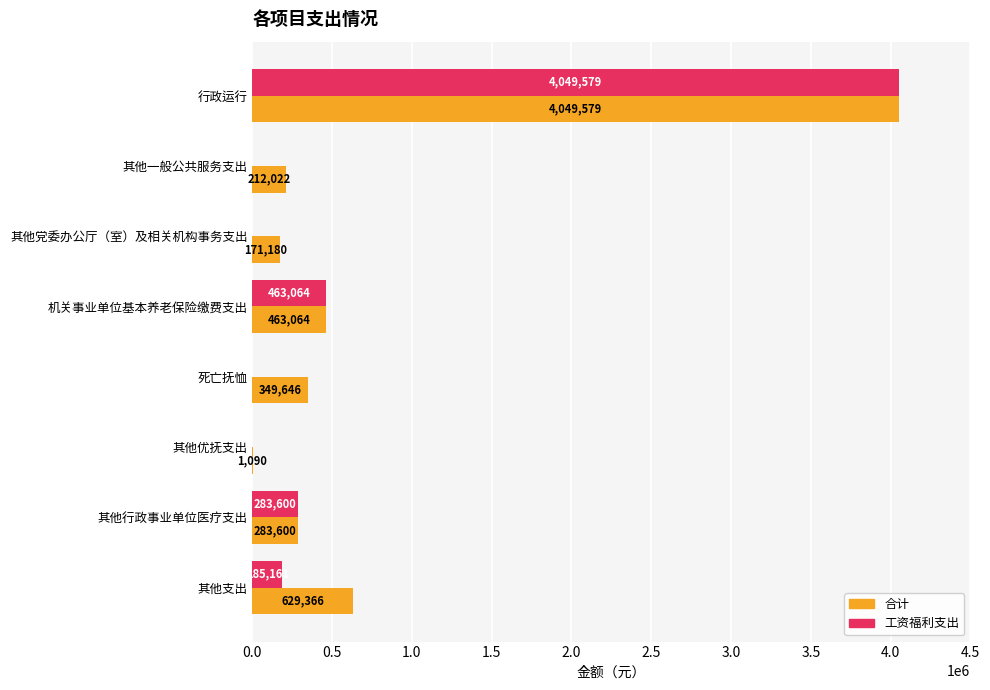

Where is 合计 nearest to the value 2025334?

其他支出